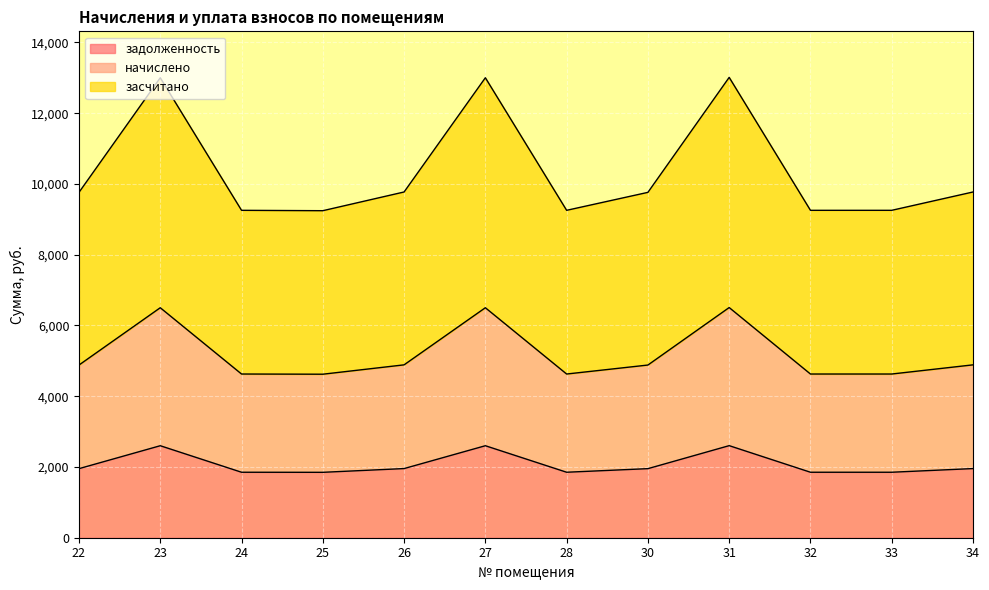

At which label does начислено first exceed 4881?

22